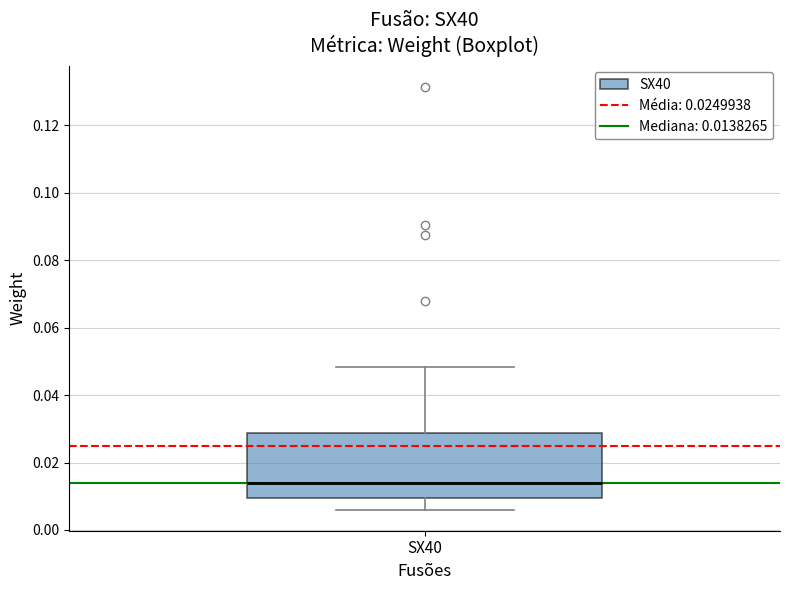

Where does the lower whisker of the box for SX40 end on the y-axis? The values are not printed on the chart, so give them approximately, as read against the axis.

0.006